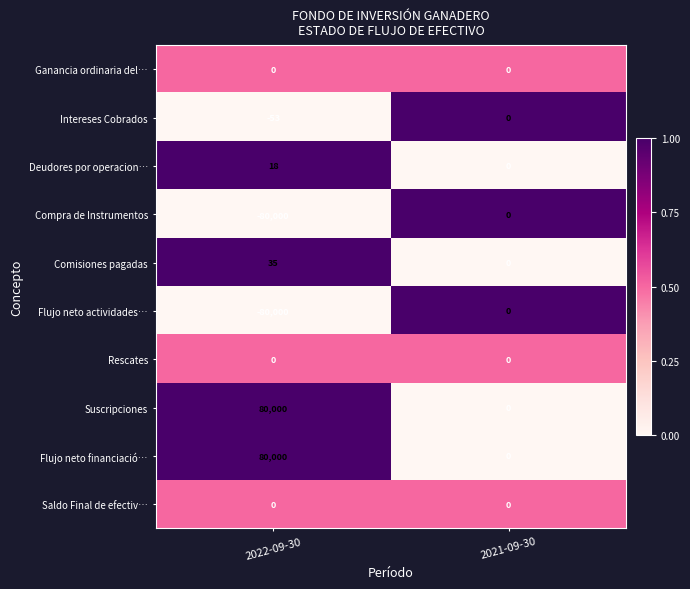

Is it true that Saldo Final de efectiv… equals 0 at 2022-09-30?

True